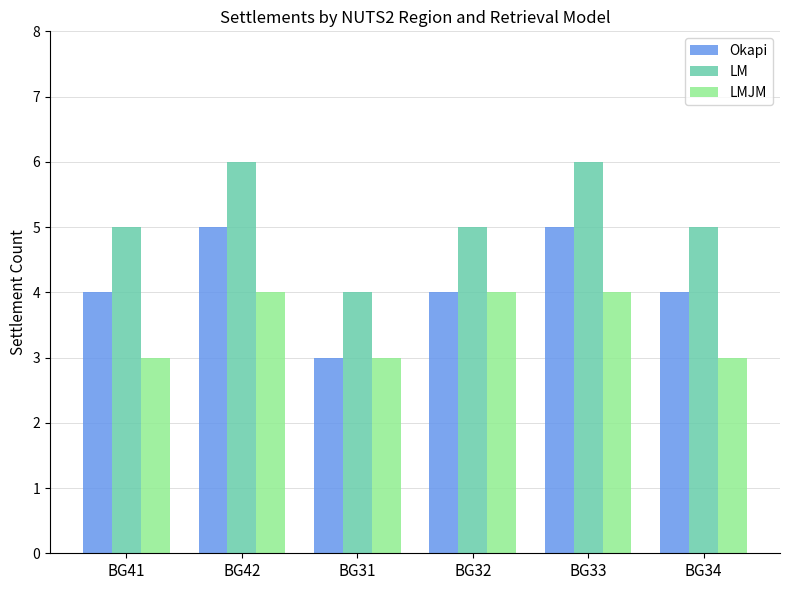

What is the spread (max minus min) of values at BG41?

2